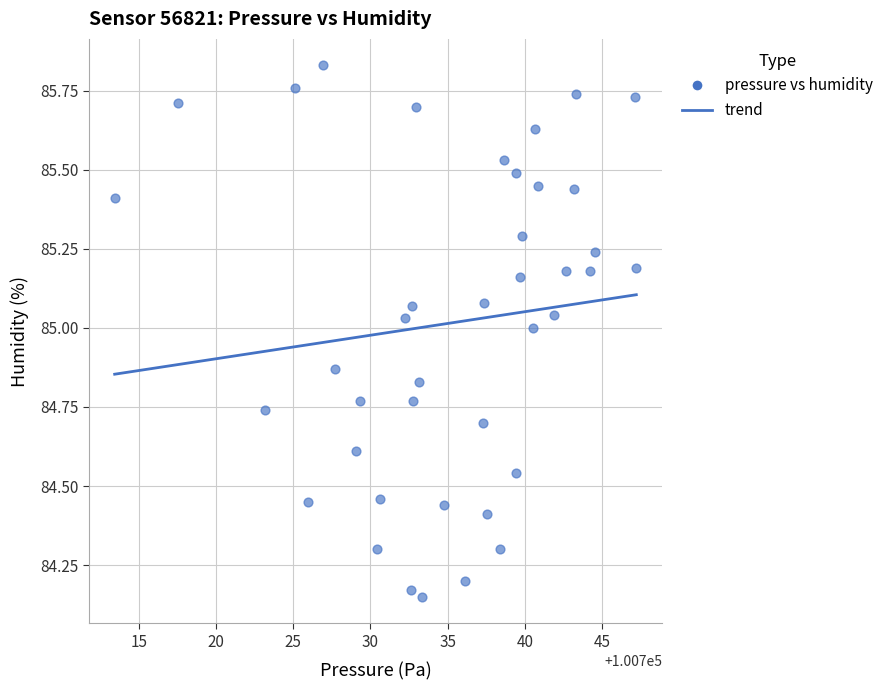

What is the range of X values (max minus min)?

33.8